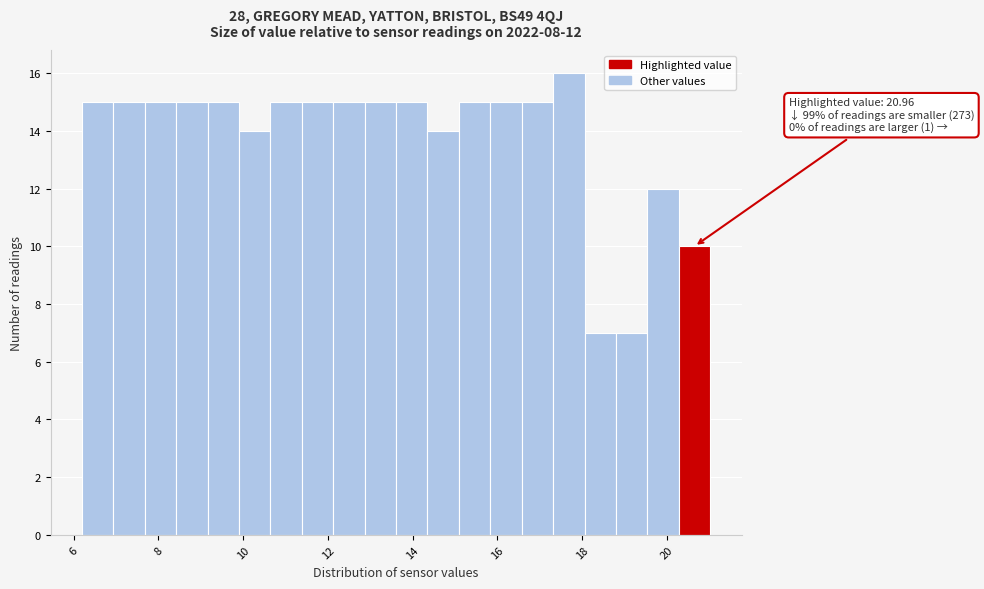

Read against the x-axis, roughly where is the centre of the tallest bar?

17.6